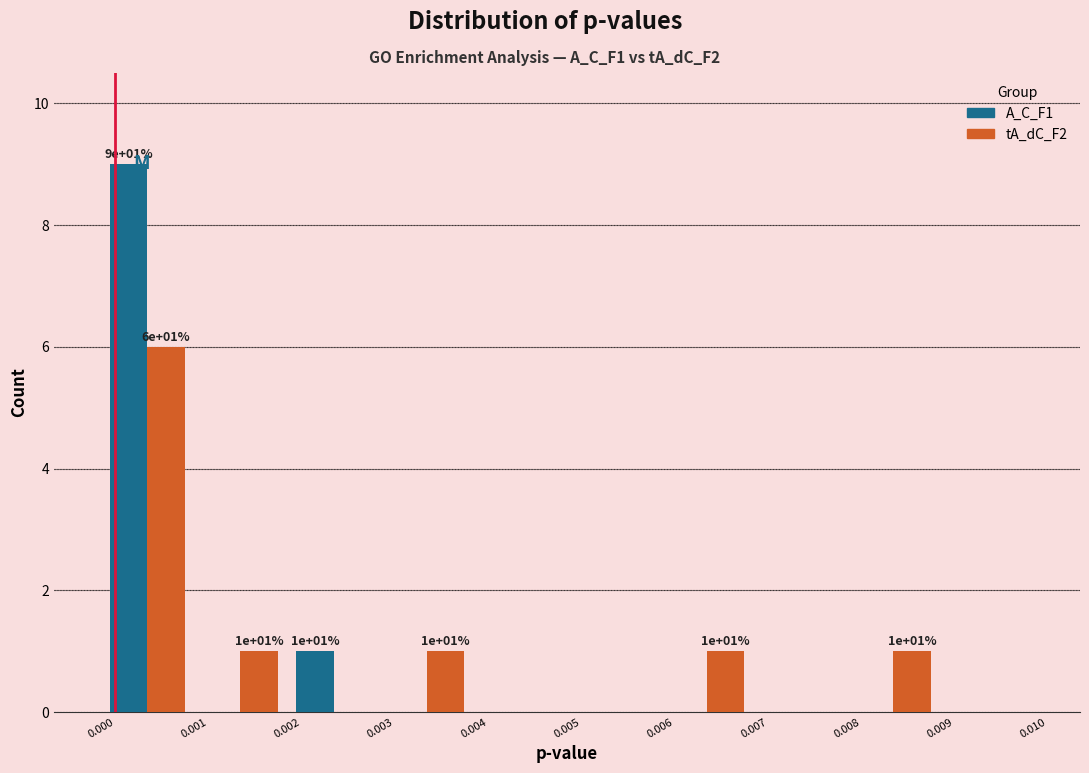

In the A_C_F1 series, which range on the x-axis has the tallest bar?

0.000 to 0.001